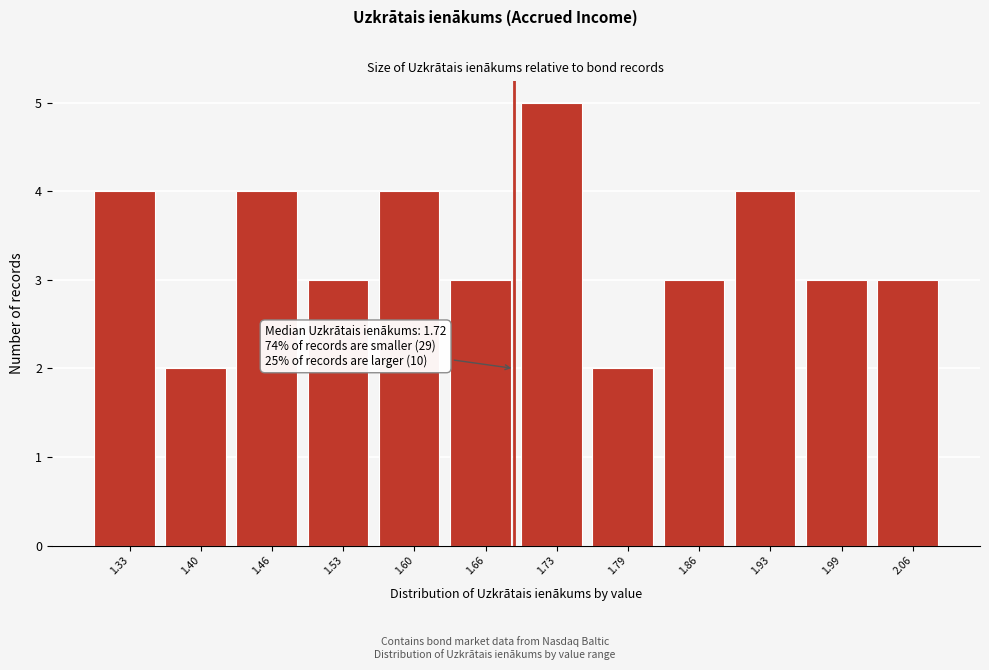

Reading right to left, transcribe all the data shown in this chart.

3	3	4	3	2	5	3	4	3	4	2	4